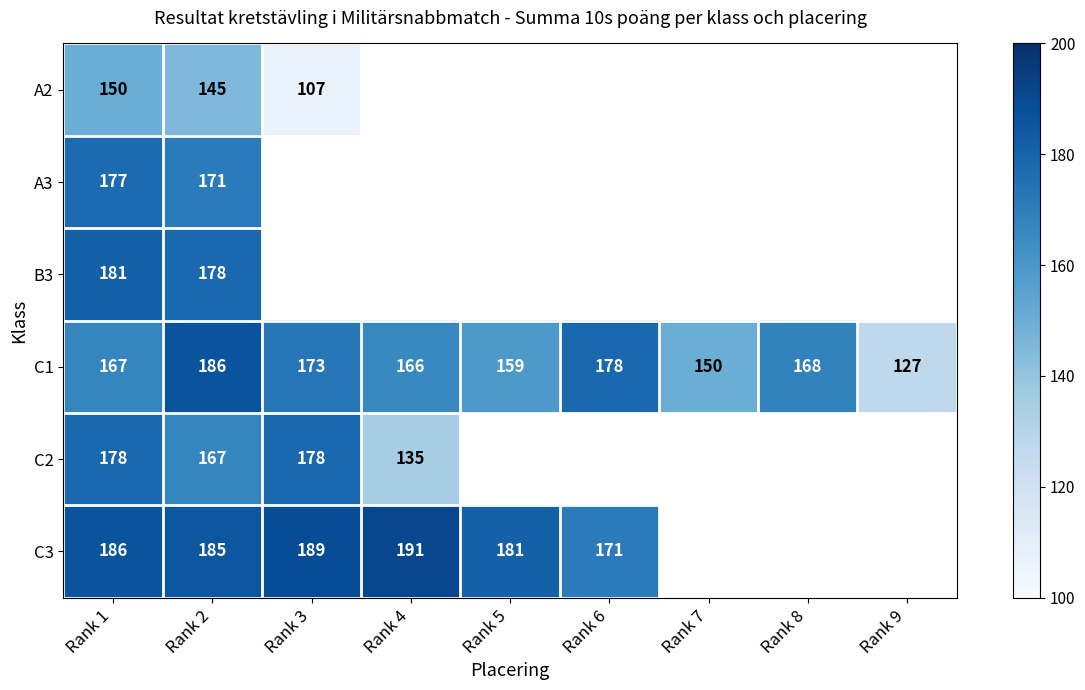

True or false: C1 has a value of 168 at Rank 8.

True